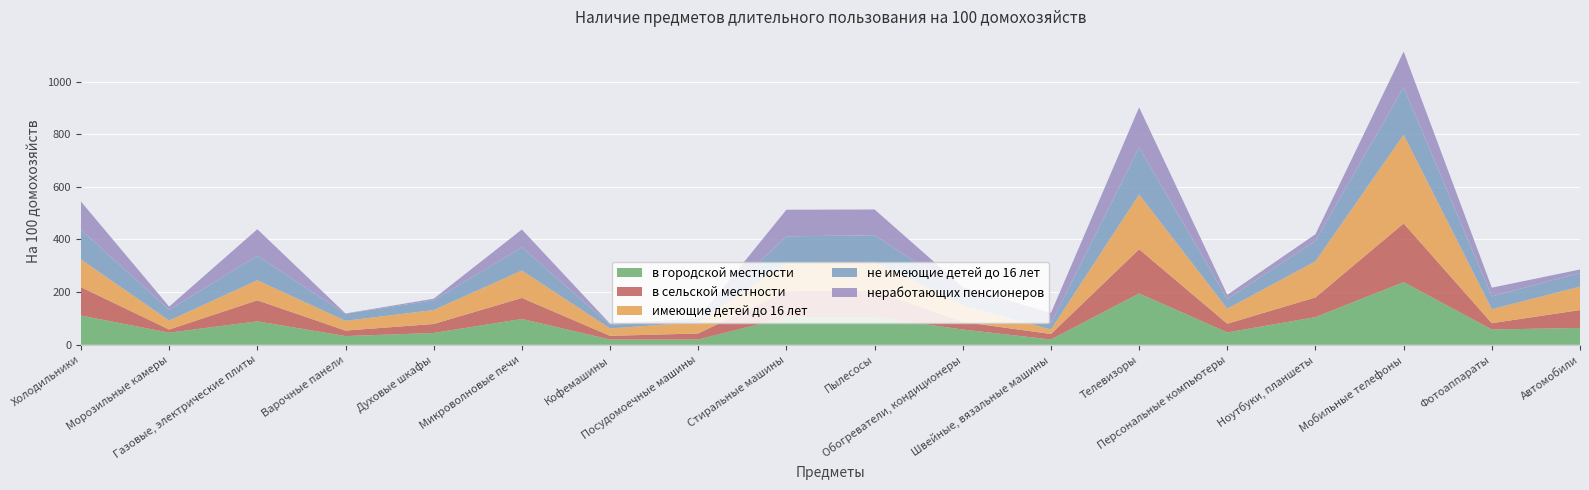

Reading left to right, extract all data points from this chart.

в городской местности: 111	46	89	33	45	98	20	20	104	105	58	20	195	47	105	238	58	64
в сельской местности: 108	12	80	21	34	80	14	23	100	100	29	21	168	33	75	223	24	68
имеющие детей до 16 лет: 105	34	76	37	53	104	28	43	107	110	63	17	208	57	137	337	53	89
не имеющие детей до 16 лет: 113	41	93	27	37	88	14	9	101	101	46	23	179	37	78	180	49	52
неработающих пенсионеров: 107	12	101	1	6	68	4	5	101	98	23	40	152	16	25	136	33	13